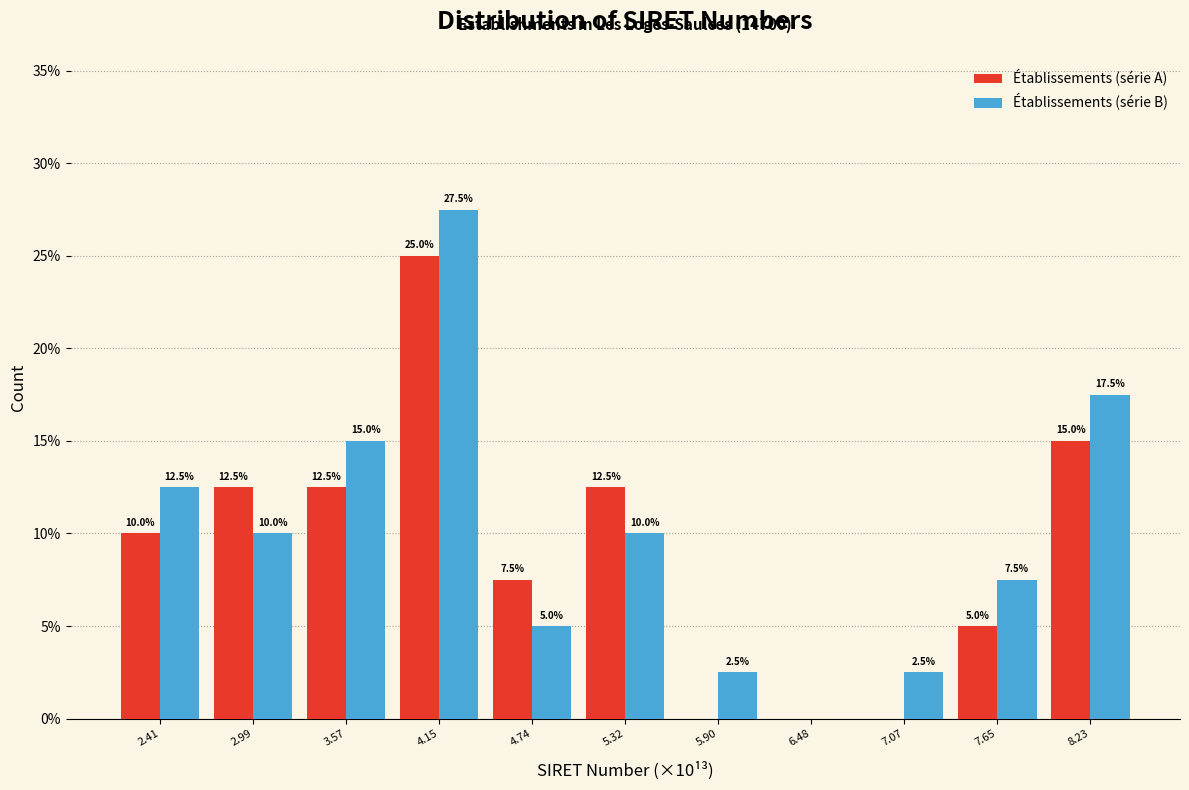

In the Établissements (série A) series, which range on the x-axis has the tallest bar?

3.9 to 4.4